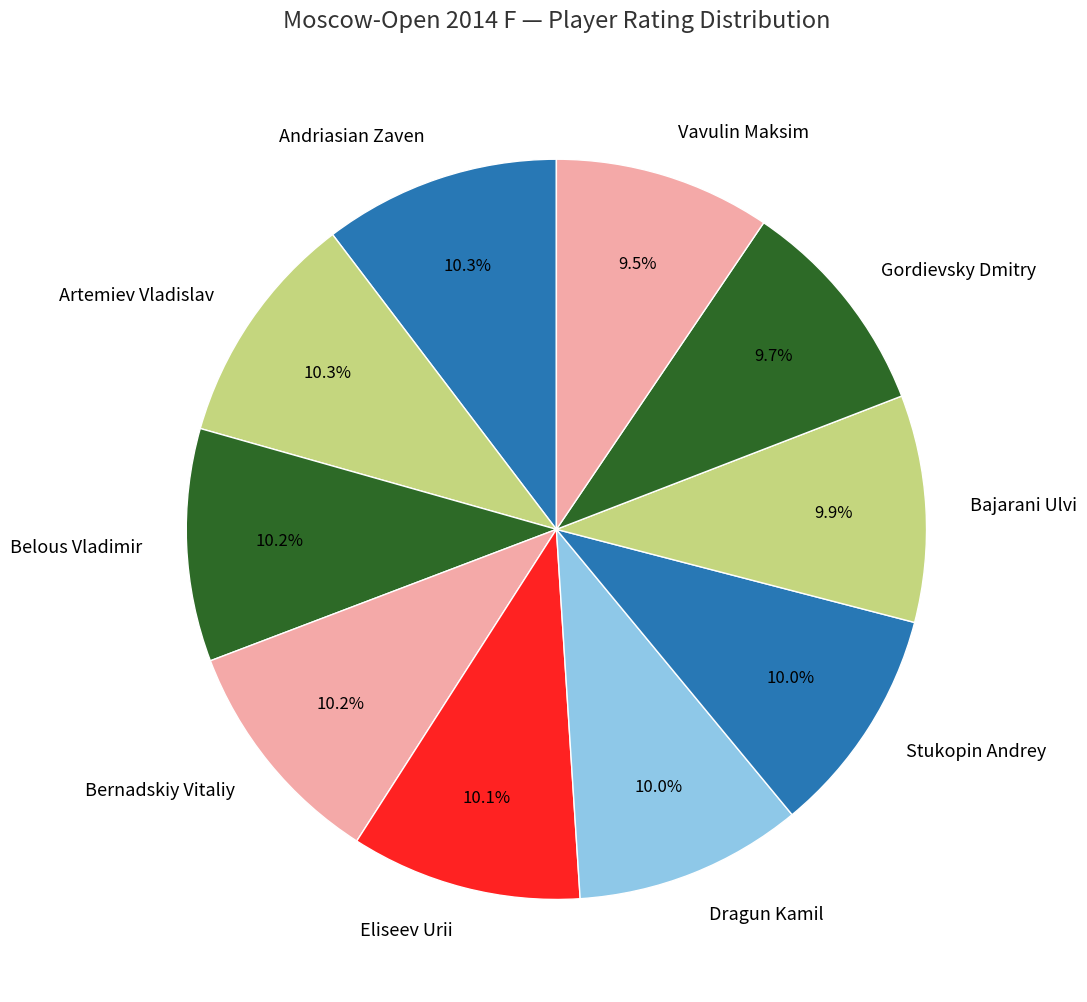

How many slices are in this pie chart?

10